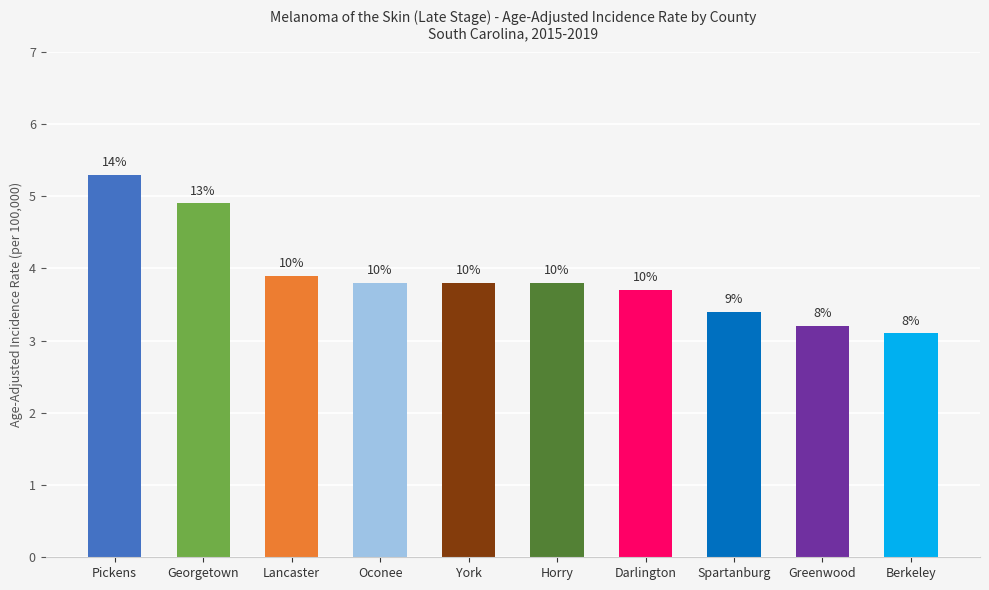

Rank the categories by value from highest to lowest.

Pickens, Georgetown, Lancaster, Oconee, York, Horry, Darlington, Spartanburg, Greenwood, Berkeley